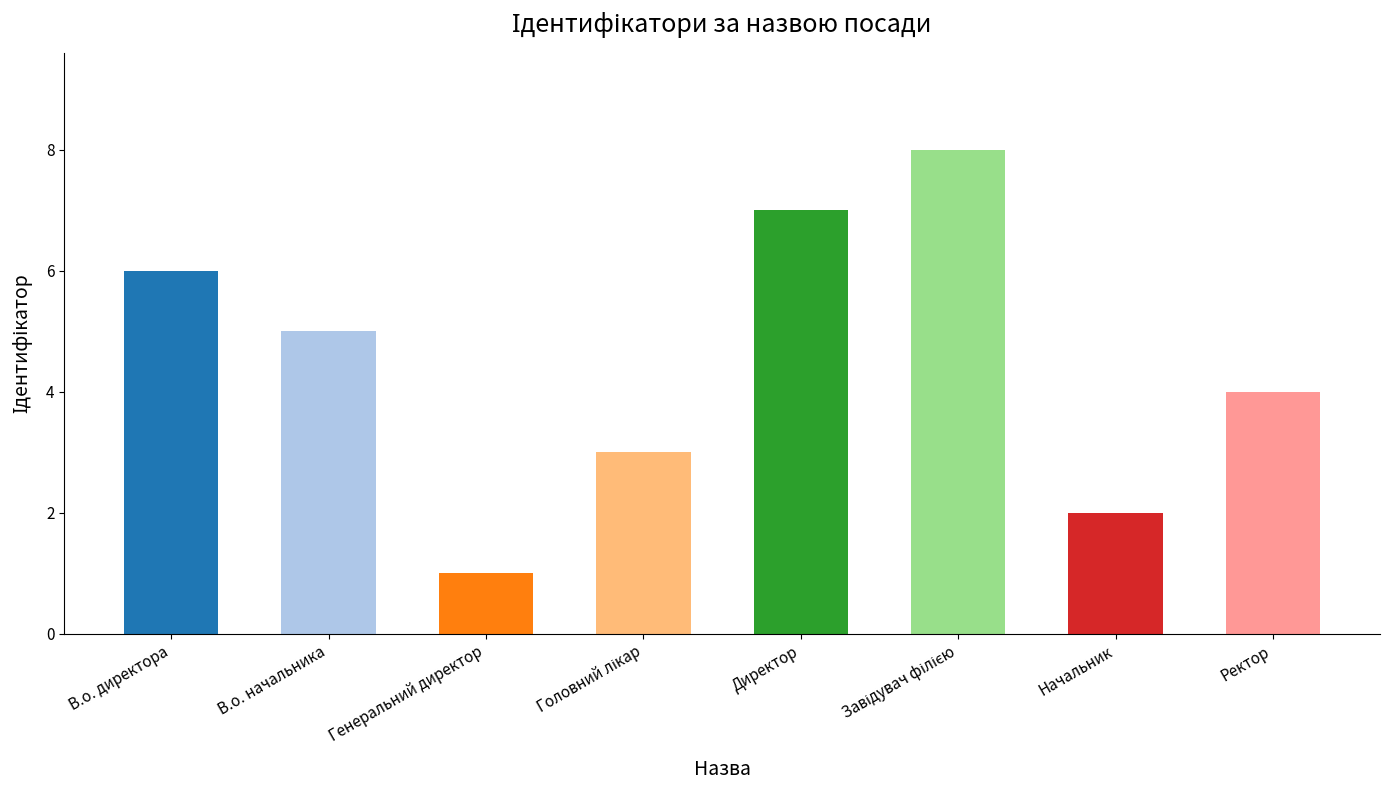

How many values are below 5?

4